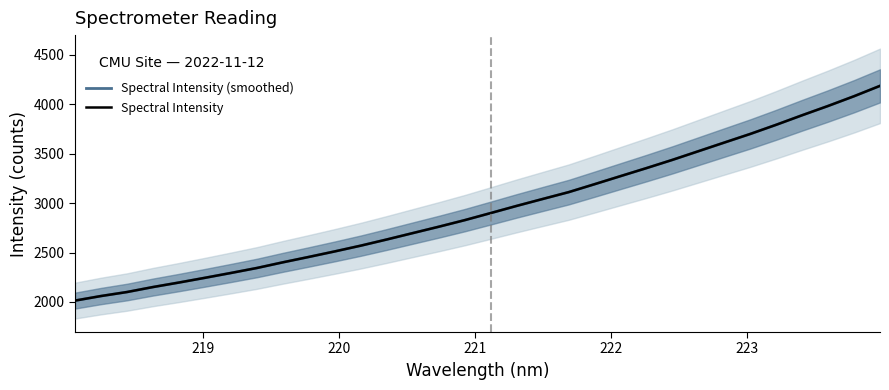

What is the difference between the maximum and minimum values in the Spectral Intensity (smoothed) series?

2171.6